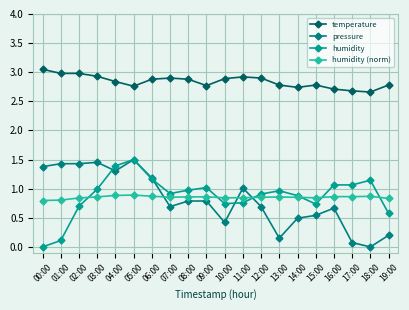

Read the pressure value at 05:00.

1.5